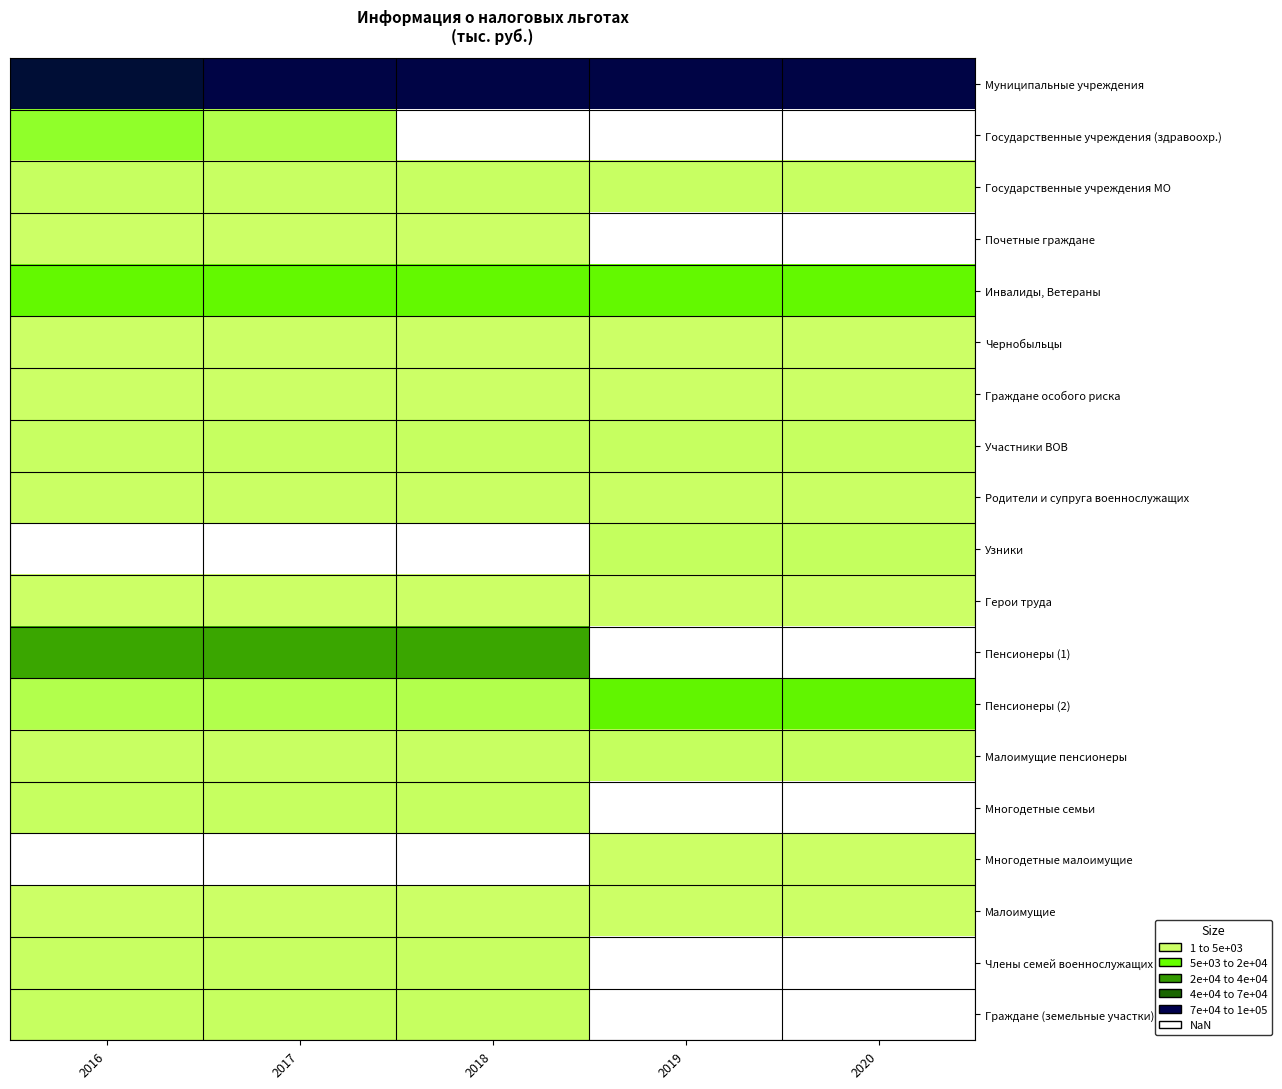

True or false: Муниципальные учреждения has a value of 146620.3 at 2020.

False